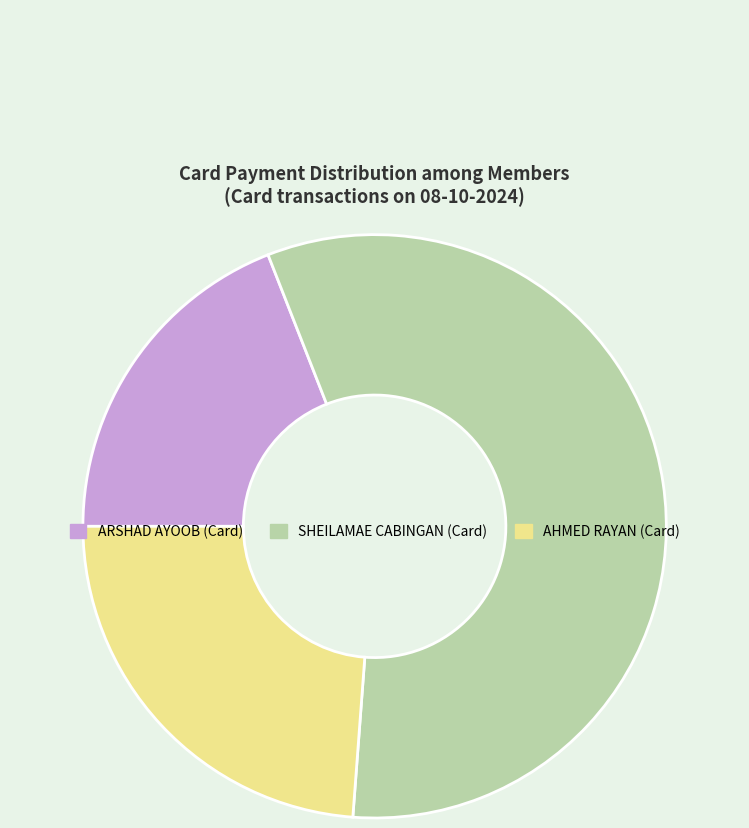

Is it true that SHEILAMAE CABINGAN (Card) is 57% of the pie?

True